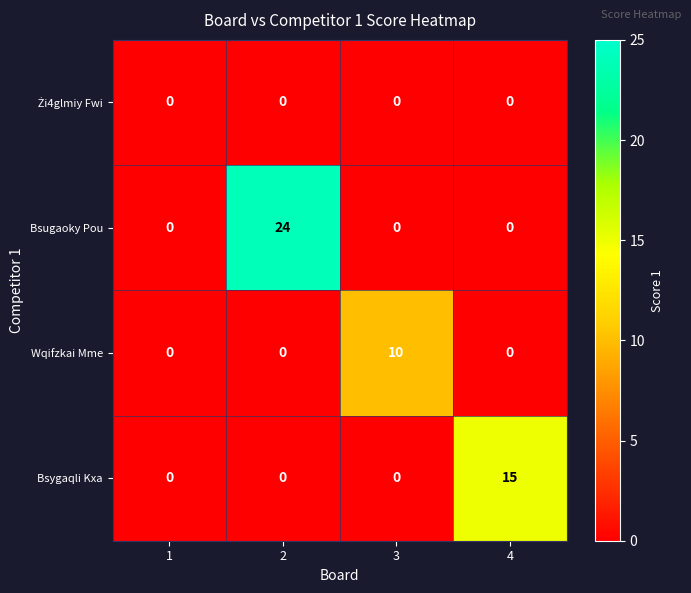

The value of Wqifzkai Mme at 1 is 0. True or false?

True